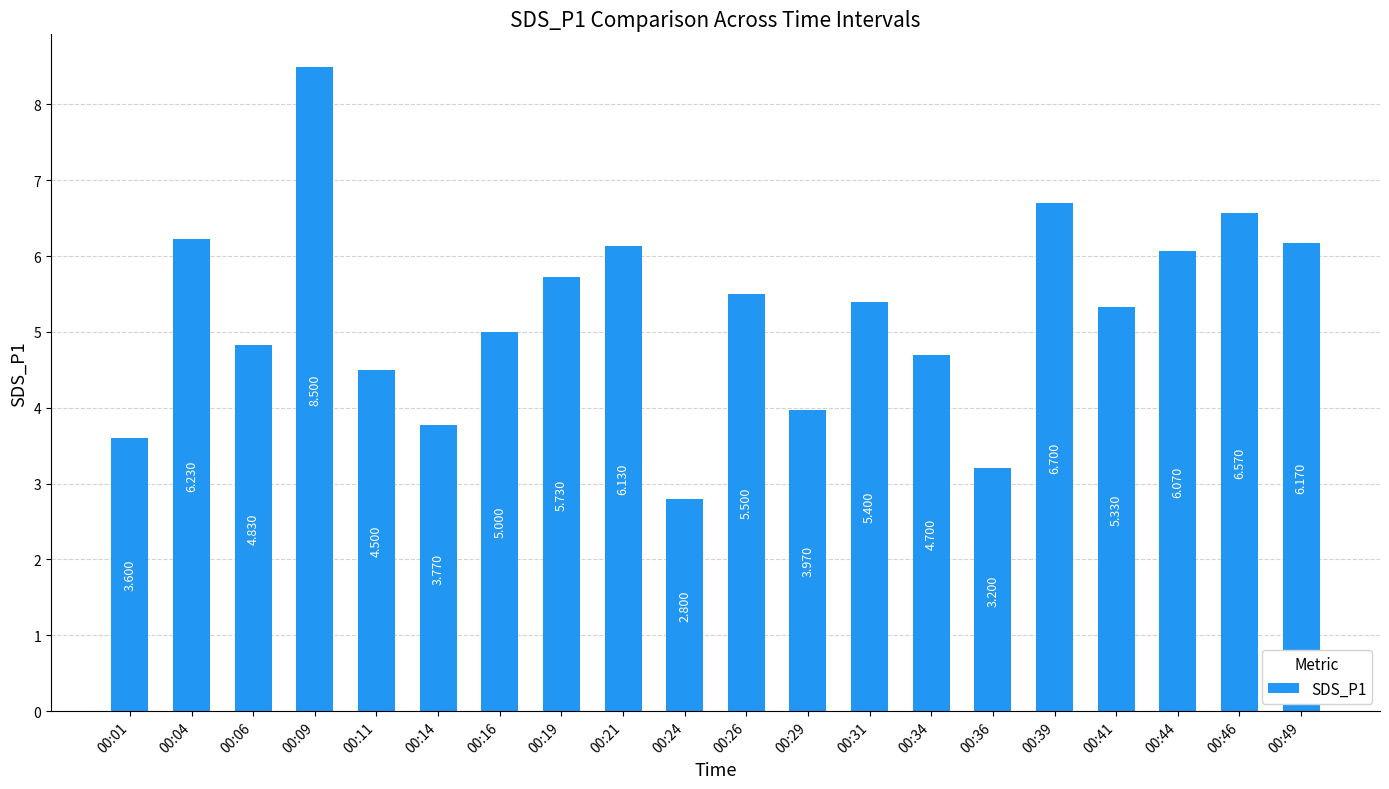

List the labels in order of value, largest first.

00:09, 00:39, 00:46, 00:04, 00:49, 00:21, 00:44, 00:19, 00:26, 00:31, 00:41, 00:16, 00:06, 00:34, 00:11, 00:29, 00:14, 00:01, 00:36, 00:24